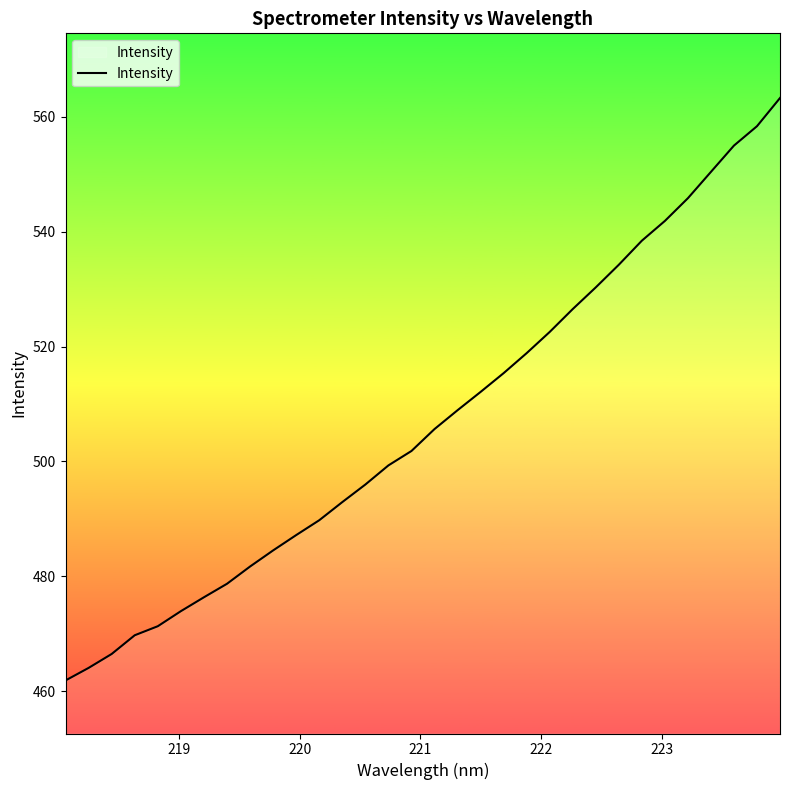

What is the maximum value shown in the chart?

563.3